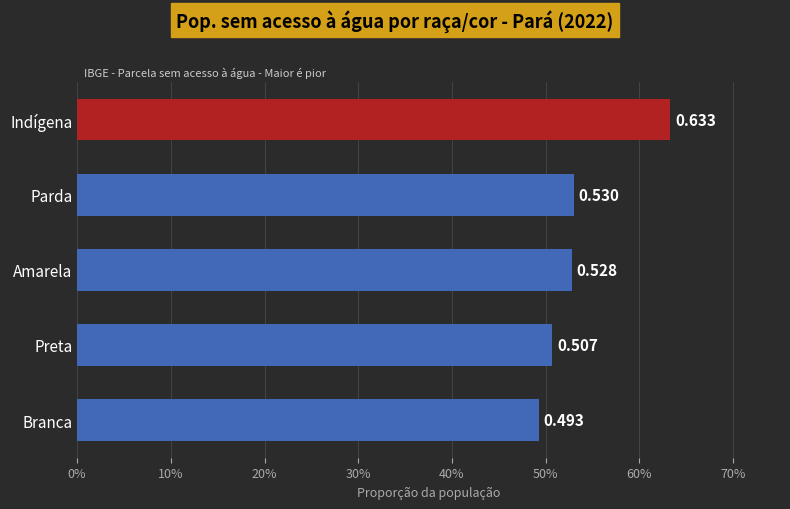

What is the smallest value displayed?

0.5